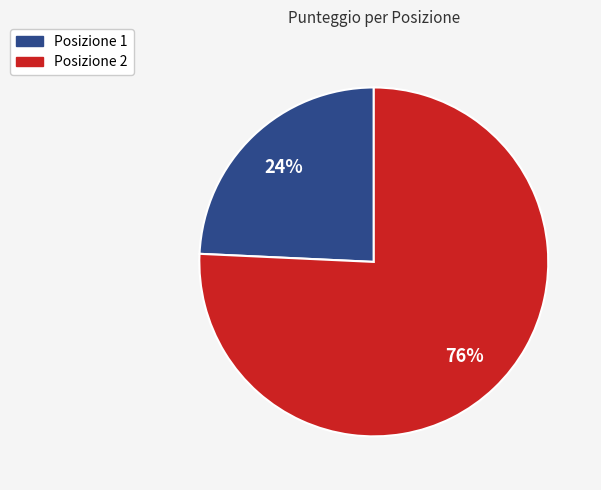

Is there any slice that represents more than half of the pie?

Yes